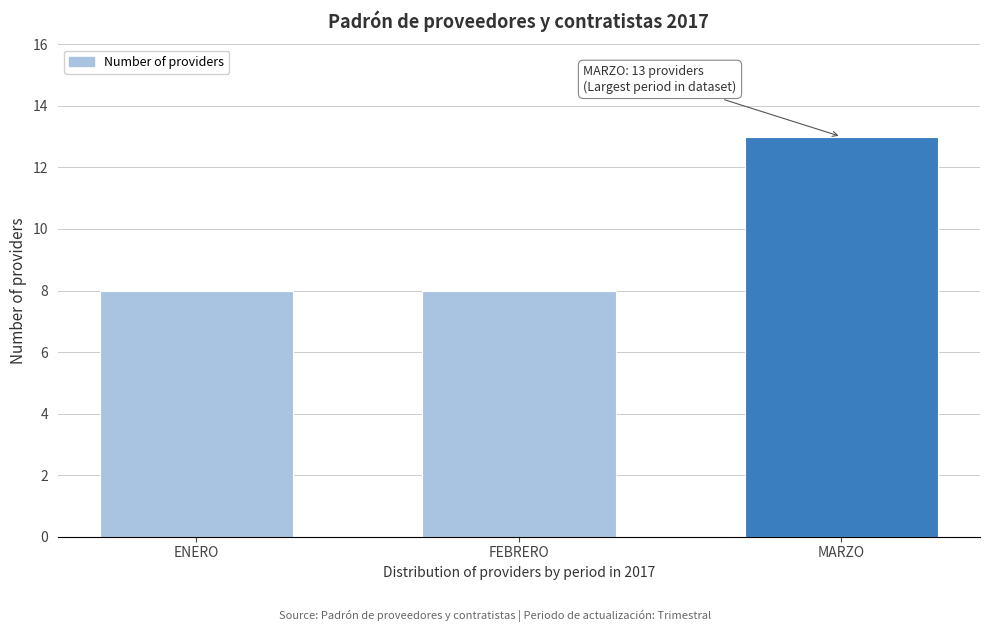

Reading left to right, extract all data points from this chart.

8	8	13